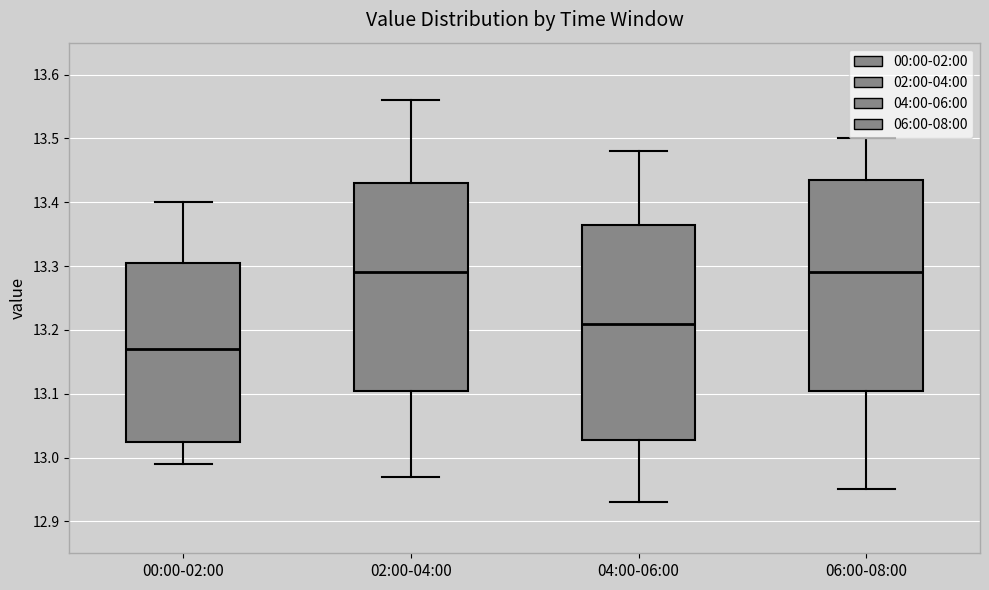

Reading left to right, read every box against the y-axis: the position of its median line, the range the box covers, and the ends of its whiskers. The values are not printed on the chart, so give them approximately, as read against the axis.

00:00-02:00: median 13.17, box 13.03 to 13.31, whiskers 12.99 to 13.40
02:00-04:00: median 13.29, box 13.11 to 13.43, whiskers 12.97 to 13.56
04:00-06:00: median 13.21, box 13.03 to 13.37, whiskers 12.93 to 13.48
06:00-08:00: median 13.29, box 13.11 to 13.44, whiskers 12.95 to 13.50